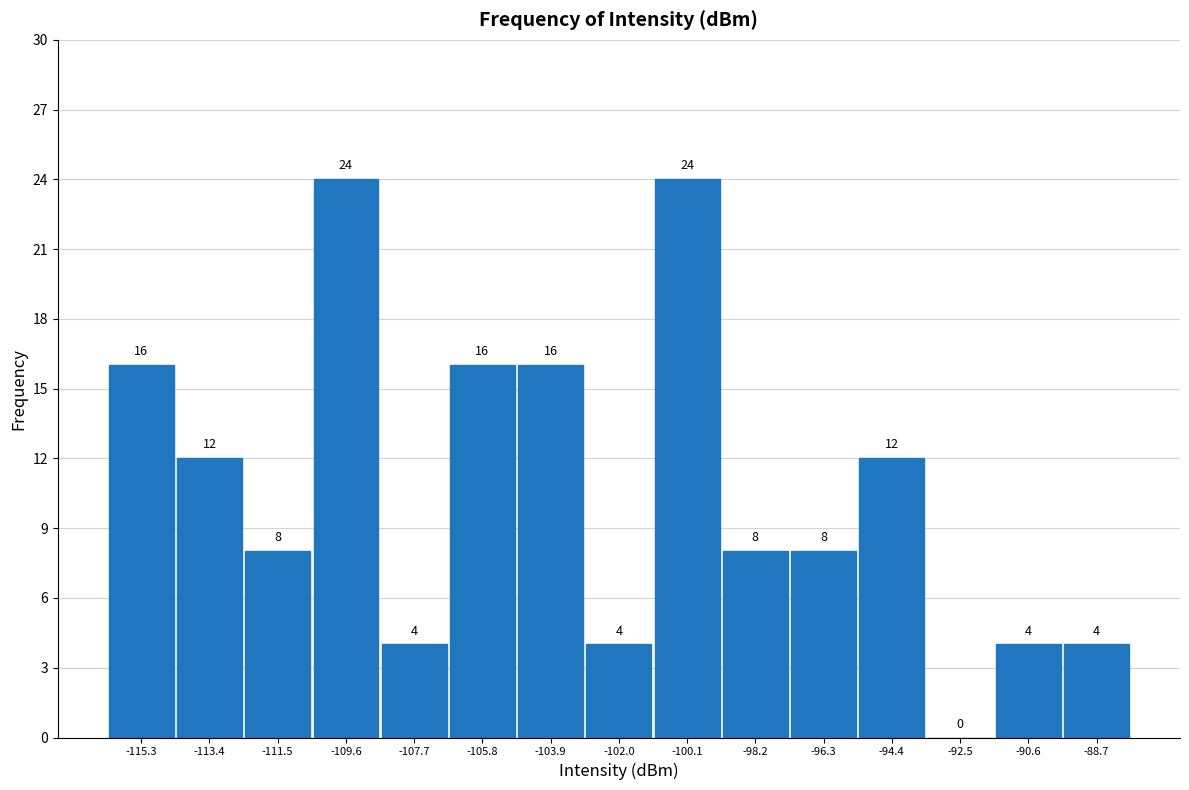

Reading left to right, transcribe this chart: for each bar, give the range it covers on the x-axis and its height. The bar edges are not printed on the chart, so give them approximately, as read against the axis.

-116.2 to -114.4: 16
-114.4 to -112.4: 12
-112.4 to -110.6: 8
-110.6 to -108.6: 24
-108.6 to -106.8: 4
-106.8 to -104.8: 16
-104.8 to -103.0: 16
-103.0 to -101.0: 4
-101.0 to -99.2: 24
-99.2 to -97.2: 8
-97.2 to -95.4: 8
-95.4 to -93.4: 12
-93.4 to -91.6: 0
-91.6 to -89.6: 4
-89.6 to -87.8: 4